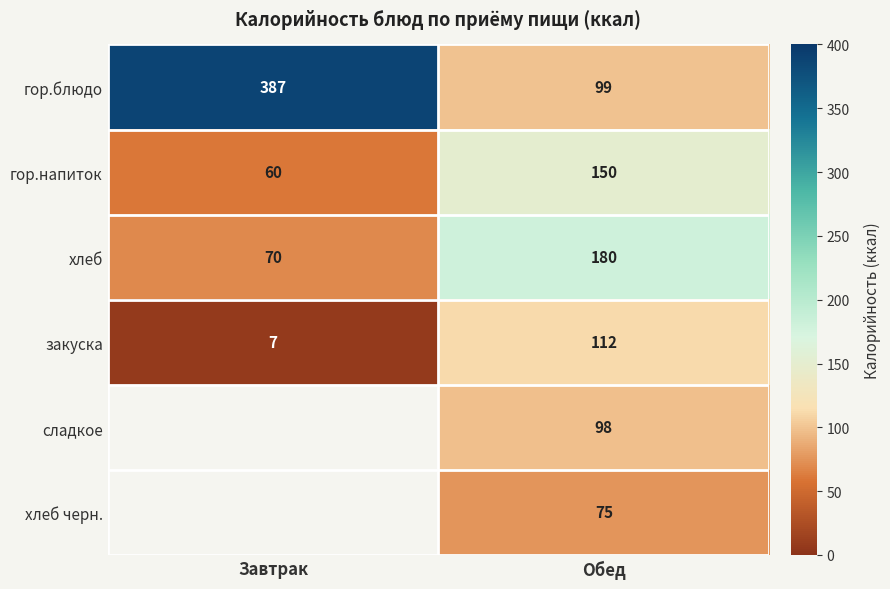

At Обед, list the series in order from largest to smallest.

хлеб, гор.напиток, закуска, гор.блюдо, сладкое, хлеб черн.